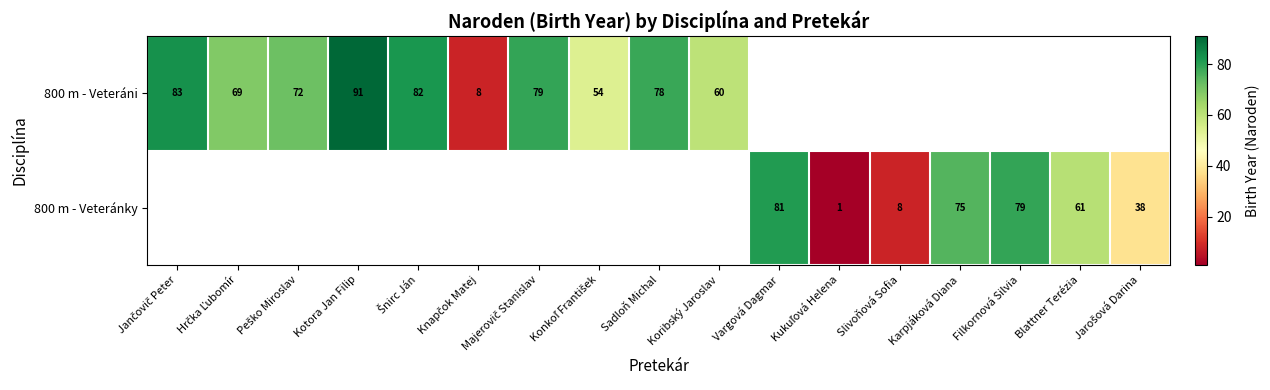

Is it true that 800 m - Veteránky equals 81 at Vargová Dagmar?

True